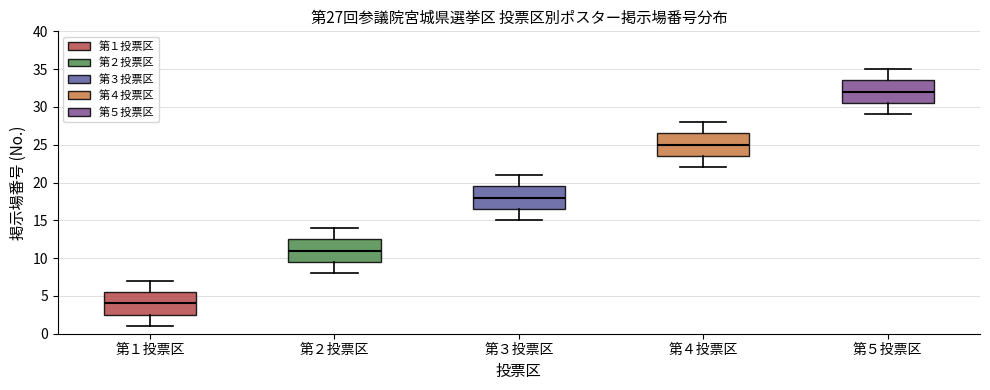

Which box's median line is the lowest?

第１投票区